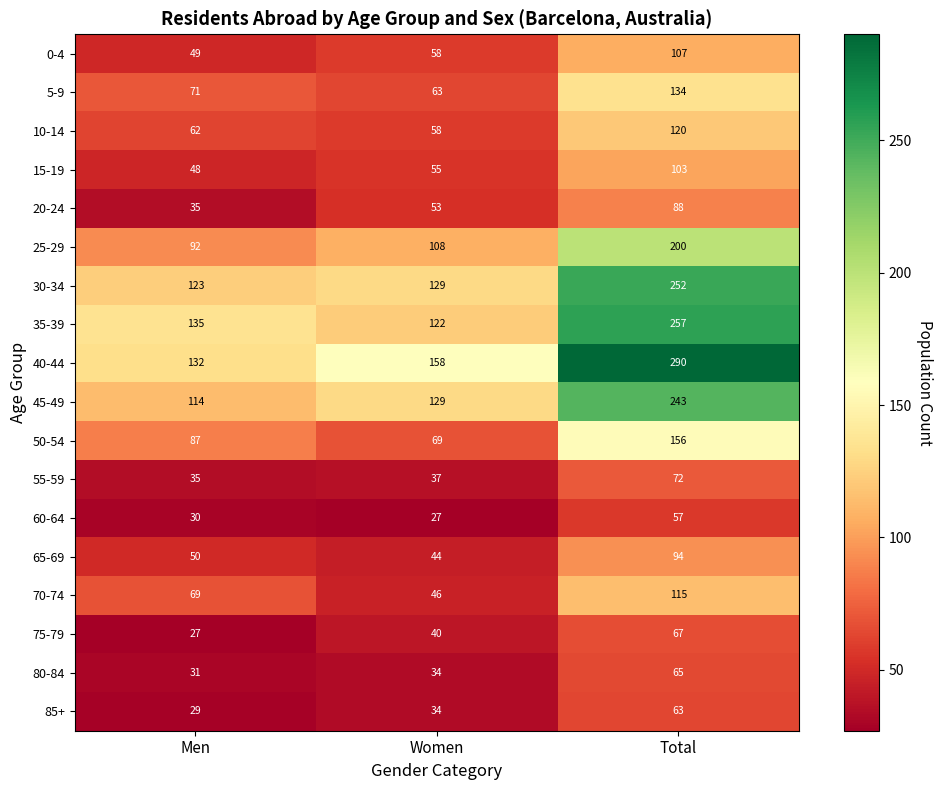

Rank the series by their maximum value, from lowest to highest.

60-64, 85+, 80-84, 75-79, 55-59, 20-24, 65-69, 15-19, 0-4, 70-74, 10-14, 5-9, 50-54, 25-29, 45-49, 30-34, 35-39, 40-44